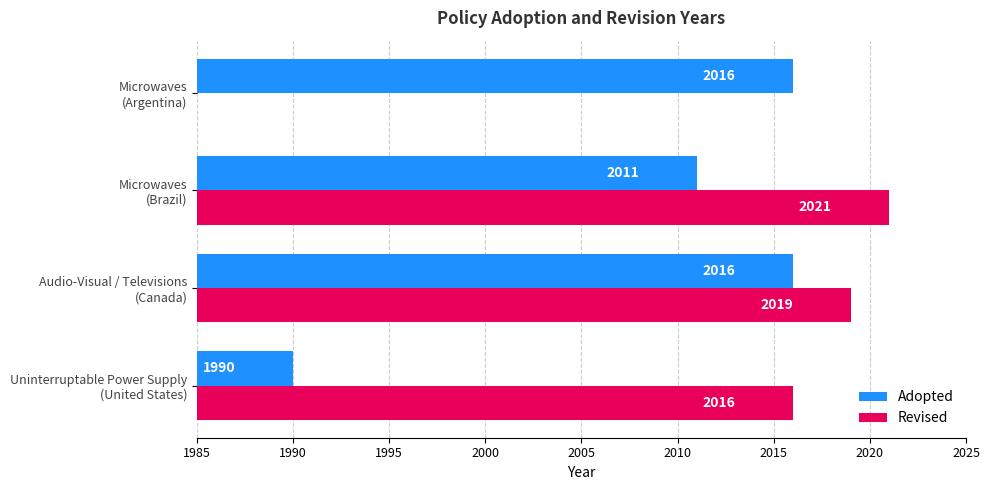

What is the sum of all Adopted values?

8033